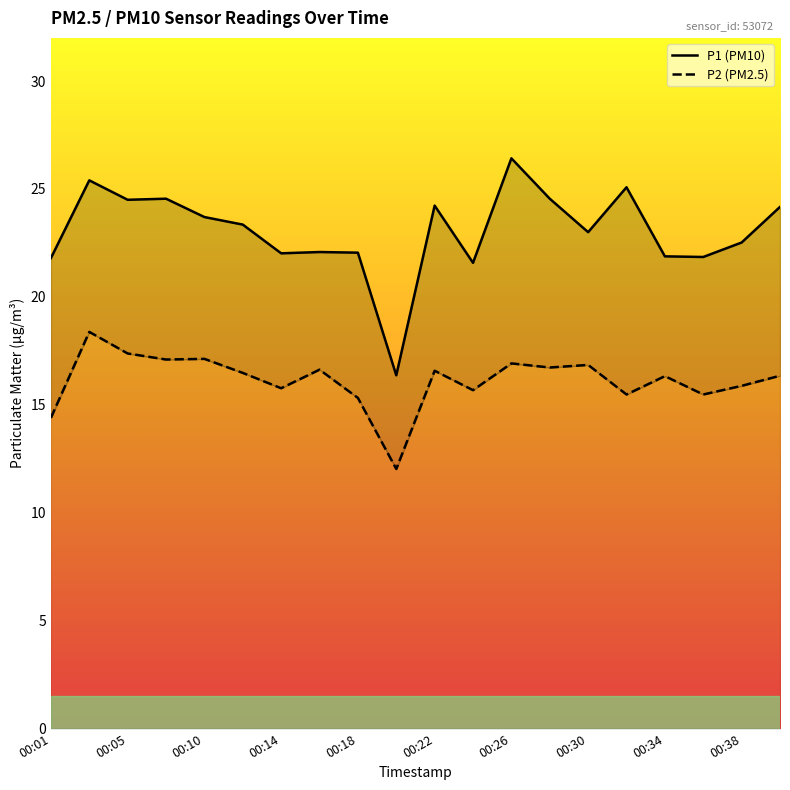

How many lines are shown in the chart?

2